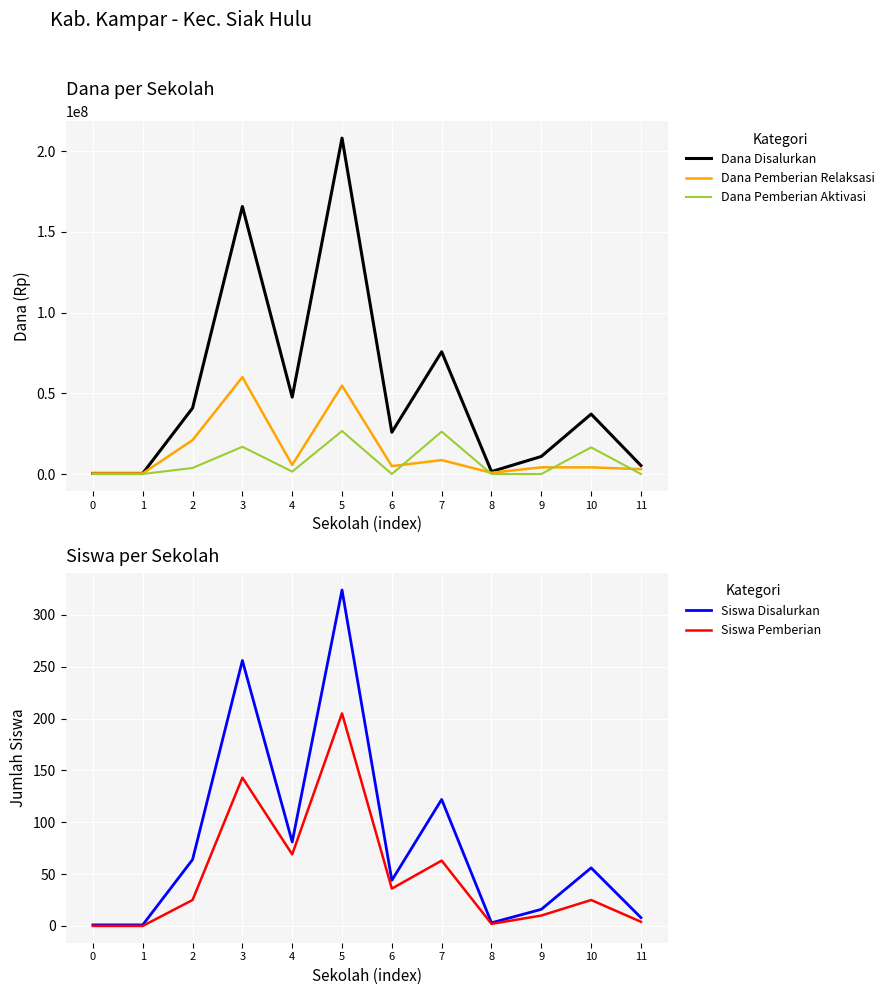

Reading left to right, extract all data points from this chart.

Dana Disalurkan: 375000	375000	40875000	165750000	47625000	208125000	25875000	75750000	1500000	10875000	37125000	5250000
Dana Pemberian Relaksasi: 375000	375000	21000000	60000000	5625000	54750000	4875000	8625000	750000	4125000	4125000	3000000
Dana Pemberian Aktivasi: 0	0	3750000	16875000	1500000	26625000	0	26250000	0	0	16500000	0
Siswa Disalurkan: 1	1	64	256	81	324	44	122	3	16	56	8
Siswa Pemberian: 0	0	25	143	69	205	36	63	2	10	25	4